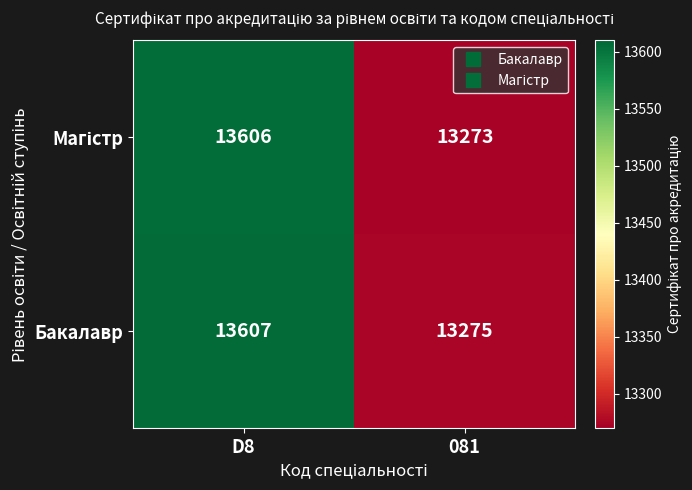

What value does the Бакалавр series have at D8, to the nearest 5?

13605